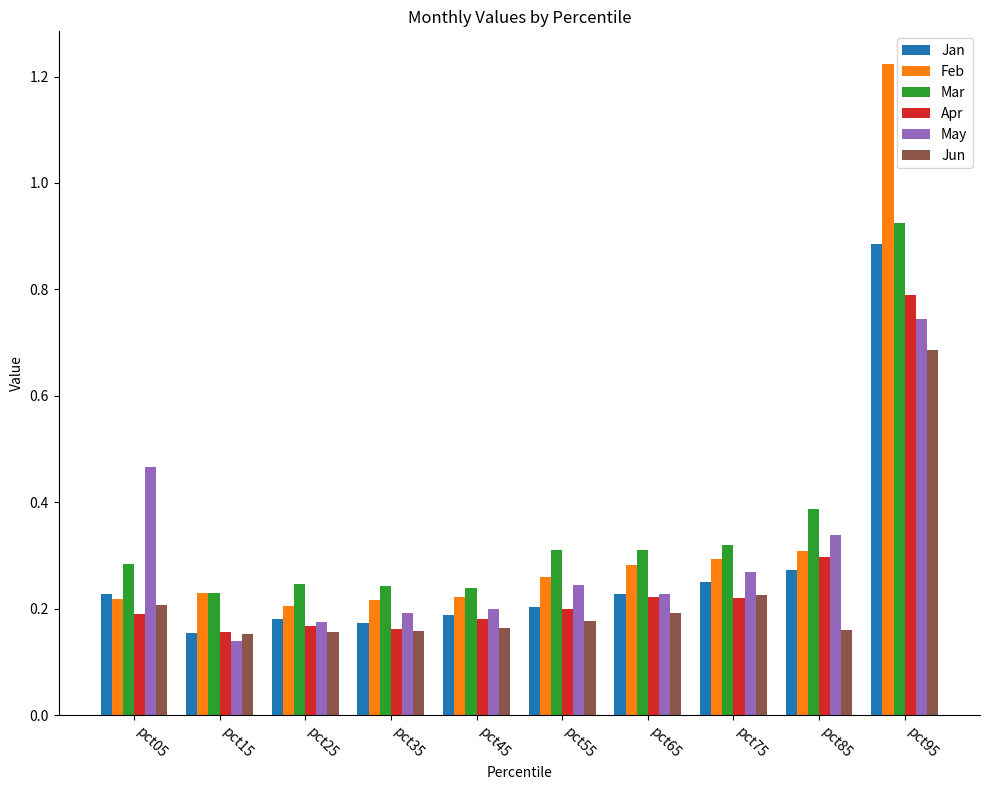

At which label is Feb closest to 0?

pct25